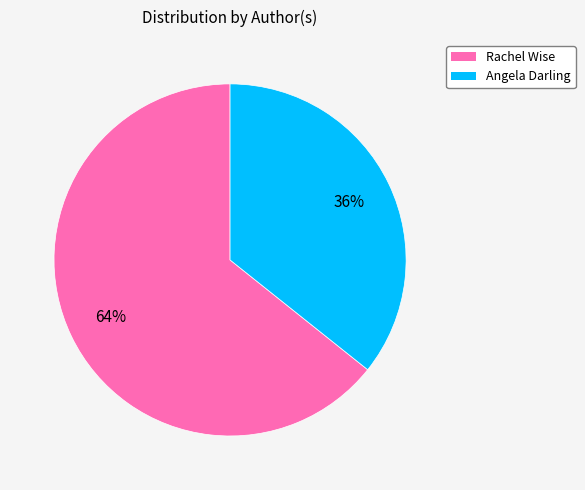

Which category has the biggest portion of the pie?

Rachel Wise